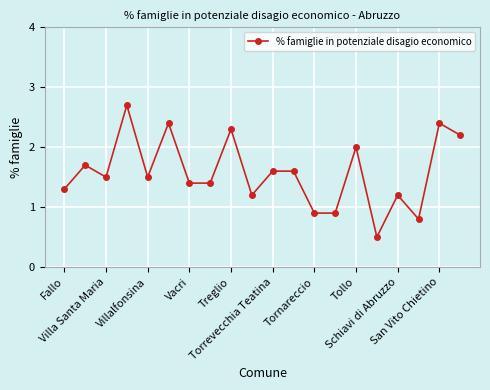

What is the sum of all values?

31.5